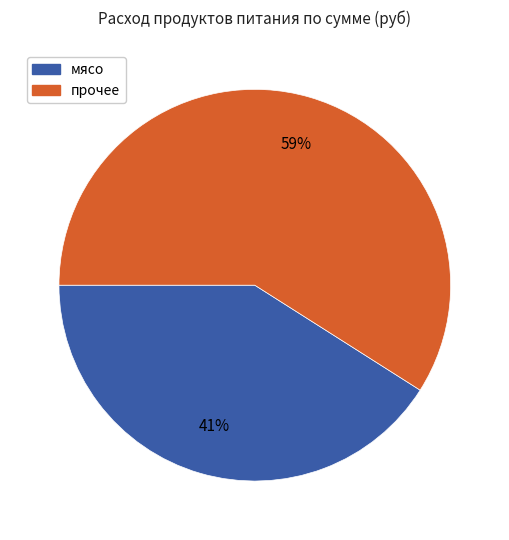

How many segments does this pie chart have?

2